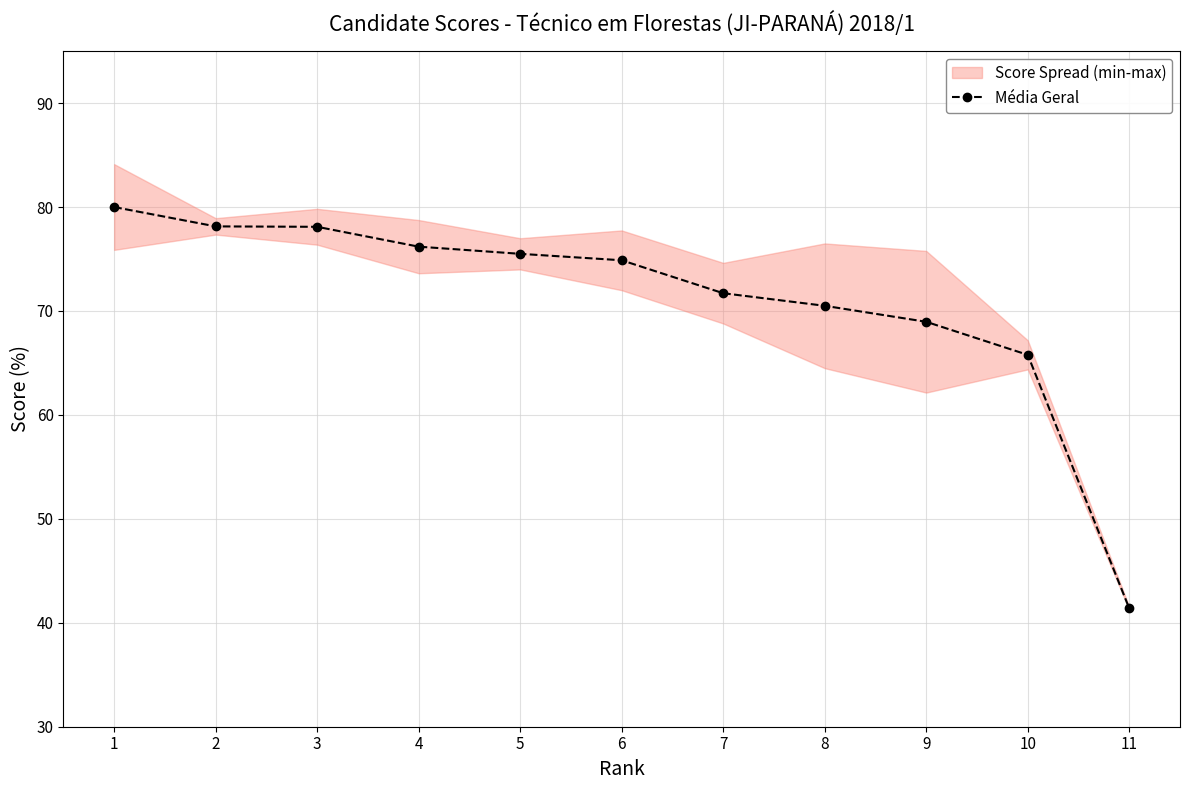

Where does the data first go above 74?

1